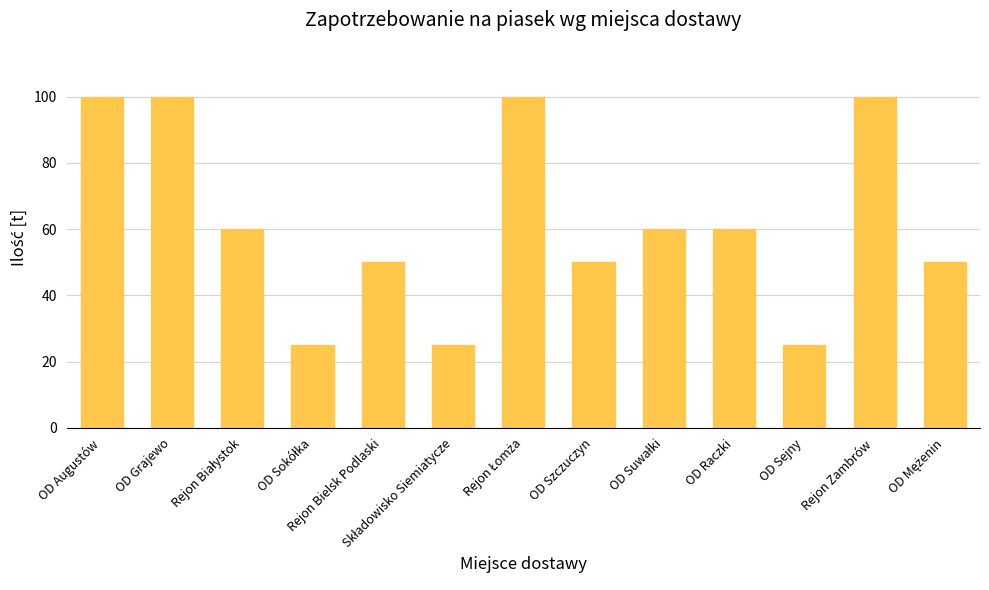

The value at OD Augustów is 21. True or false?

False